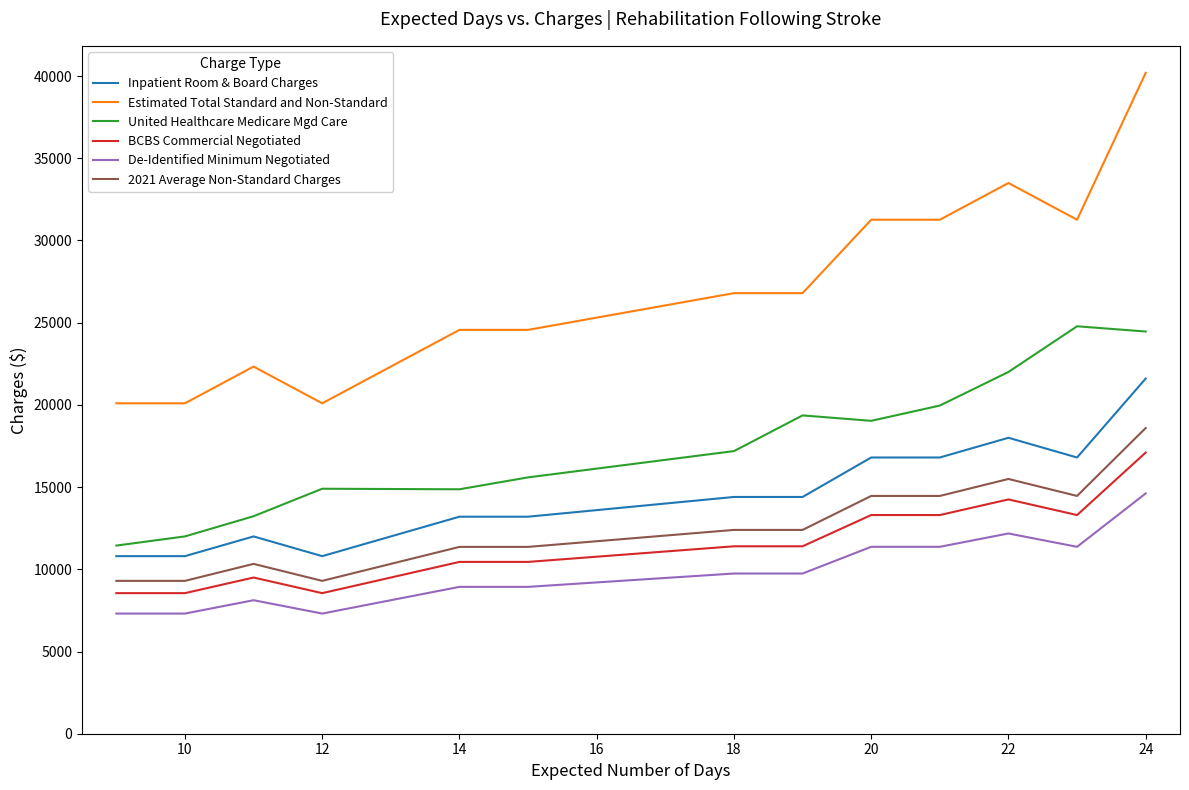

How many lines are shown in the chart?

6